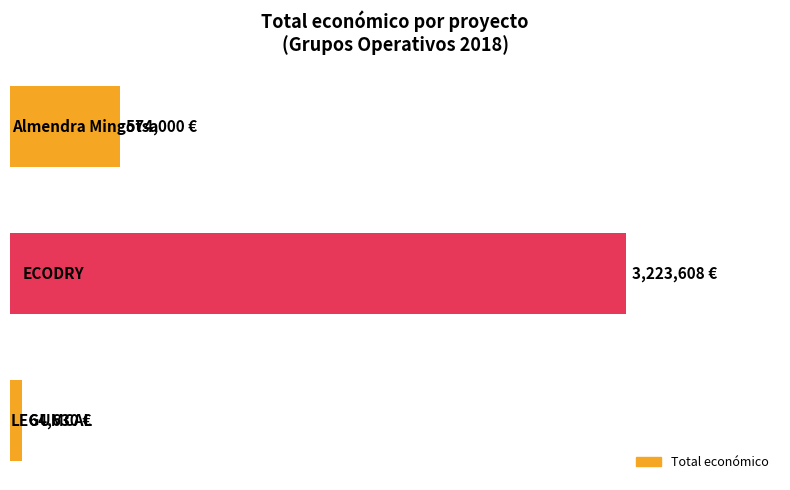

Does the chart contain any negative values?

No